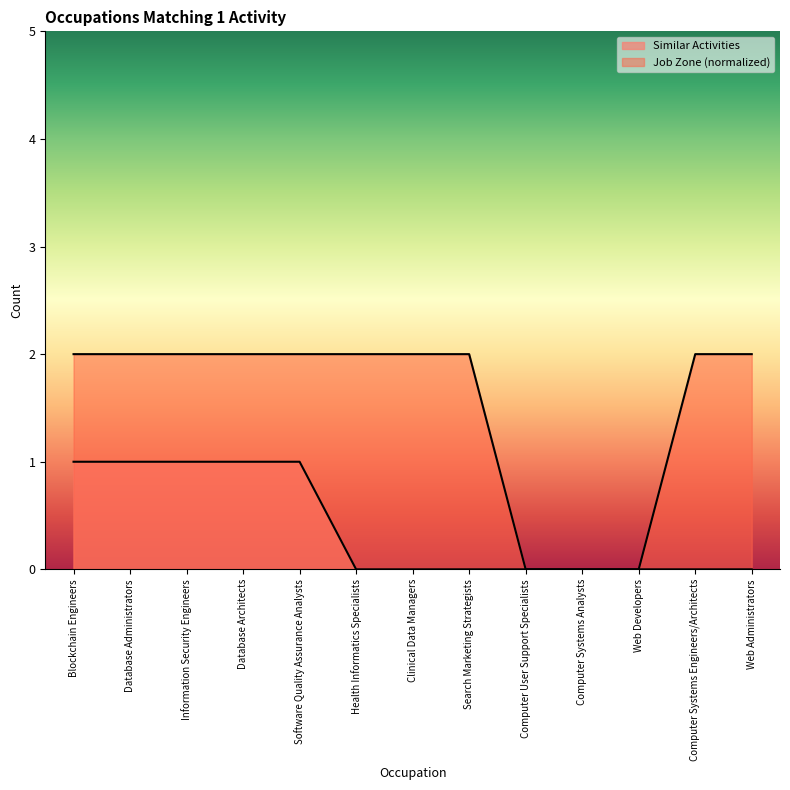

What position from the right is Computer User Support Specialists?

5